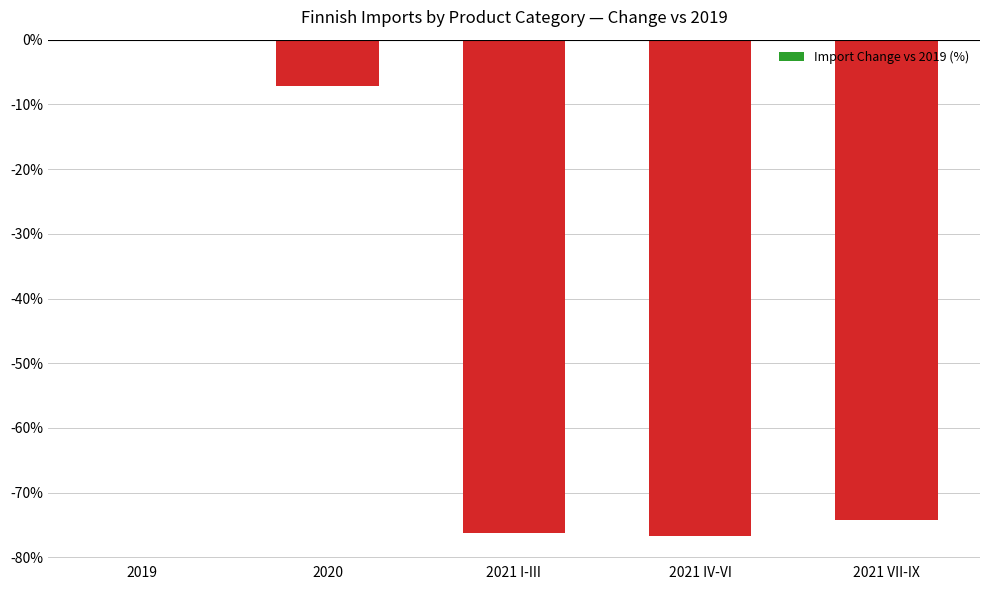

Reading left to right, transcribe all the data shown in this chart.

2019=0.0	2020=-7.2	2021 I-III=-76.3	2021 IV-VI=-76.7	2021 VII-IX=-74.2